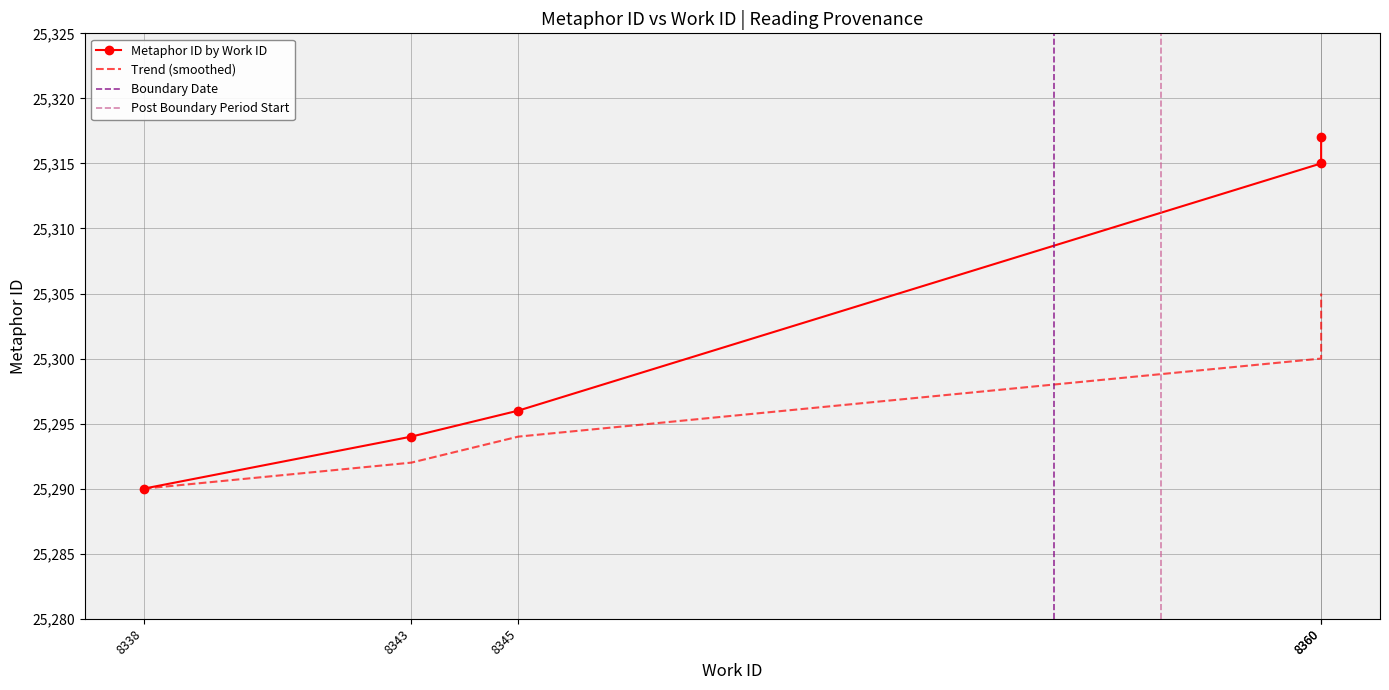

Reading left to right, extract all data points from this chart.

25290	25294	25296	25315	25317